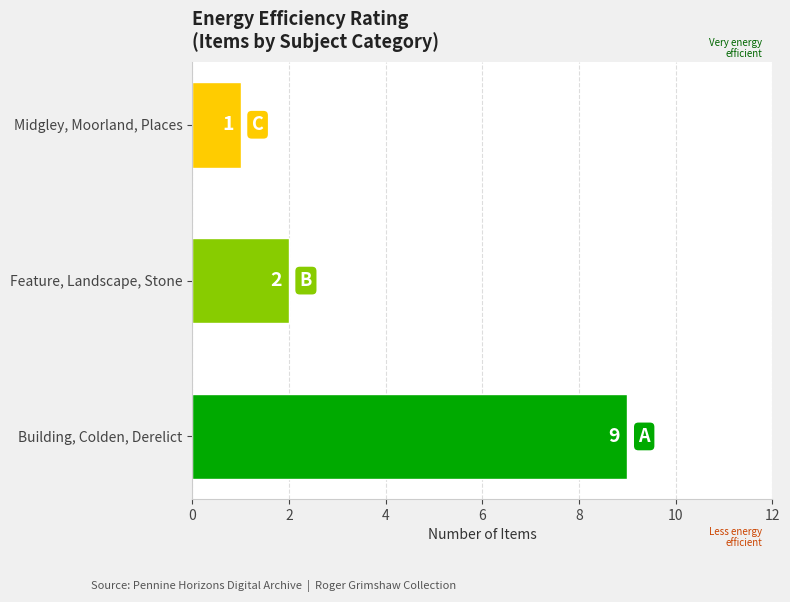

Which label corresponds to the smallest value in the chart?

Midgley, Moorland, Places